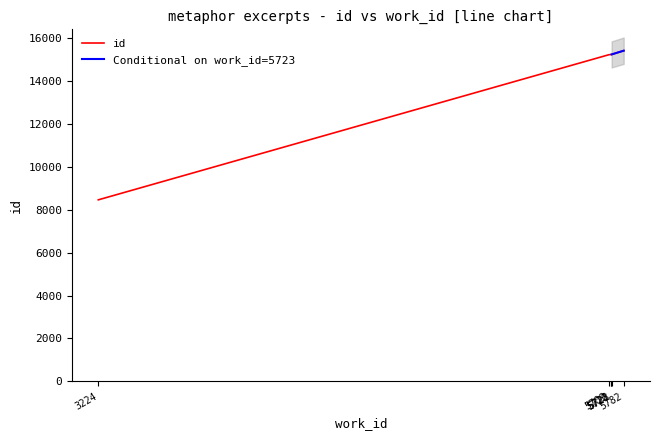

What is the average value?

14148